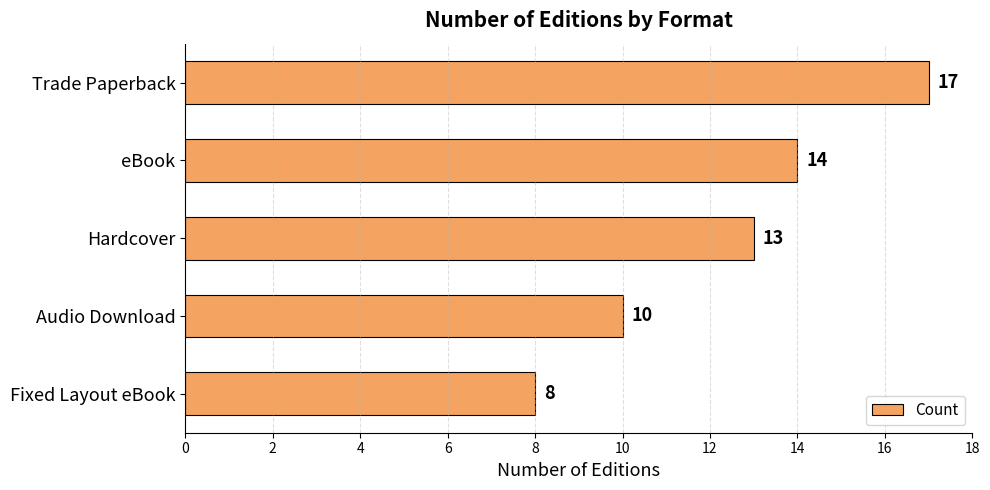

Read the value at Trade Paperback.

17